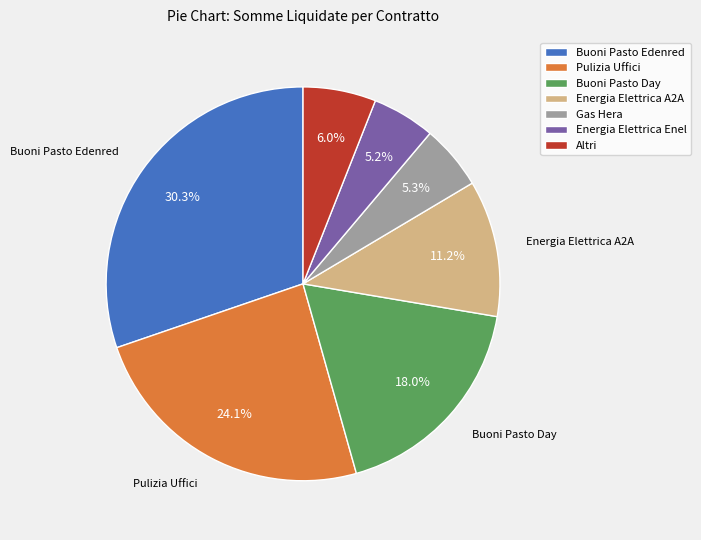

Which category has the biggest portion of the pie?

Buoni Pasto Edenred